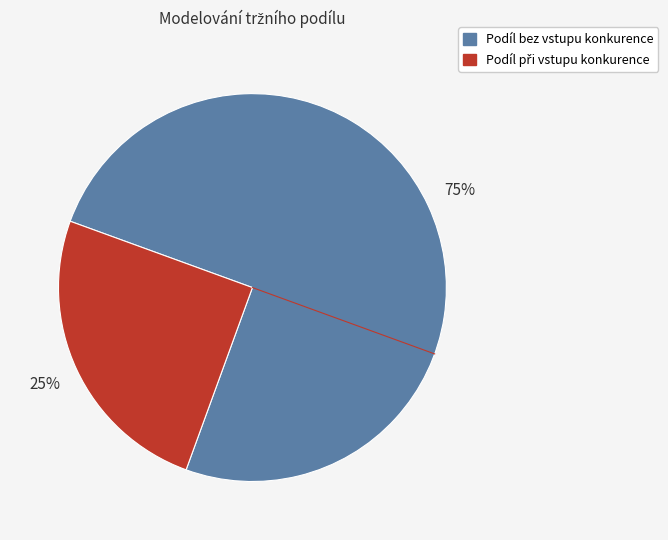

To the nearest percent, what portion does Podíl bez vstupu konkurence represent?

75%